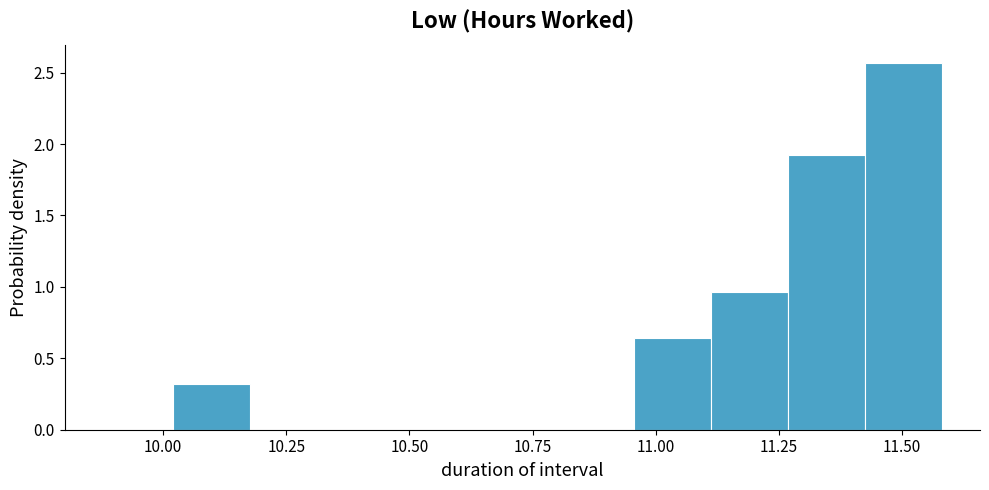

Around what value on the x-axis is the tallest bar? Give the approximate position of its centre, as read against the axis.

11.50